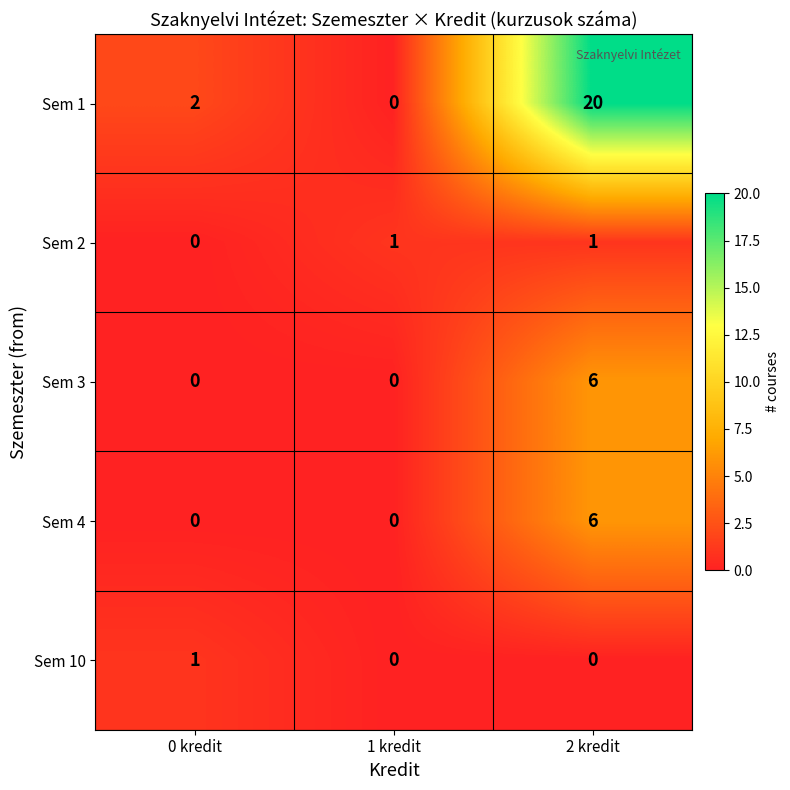

What is the total value across all series at 0 kredit?

3